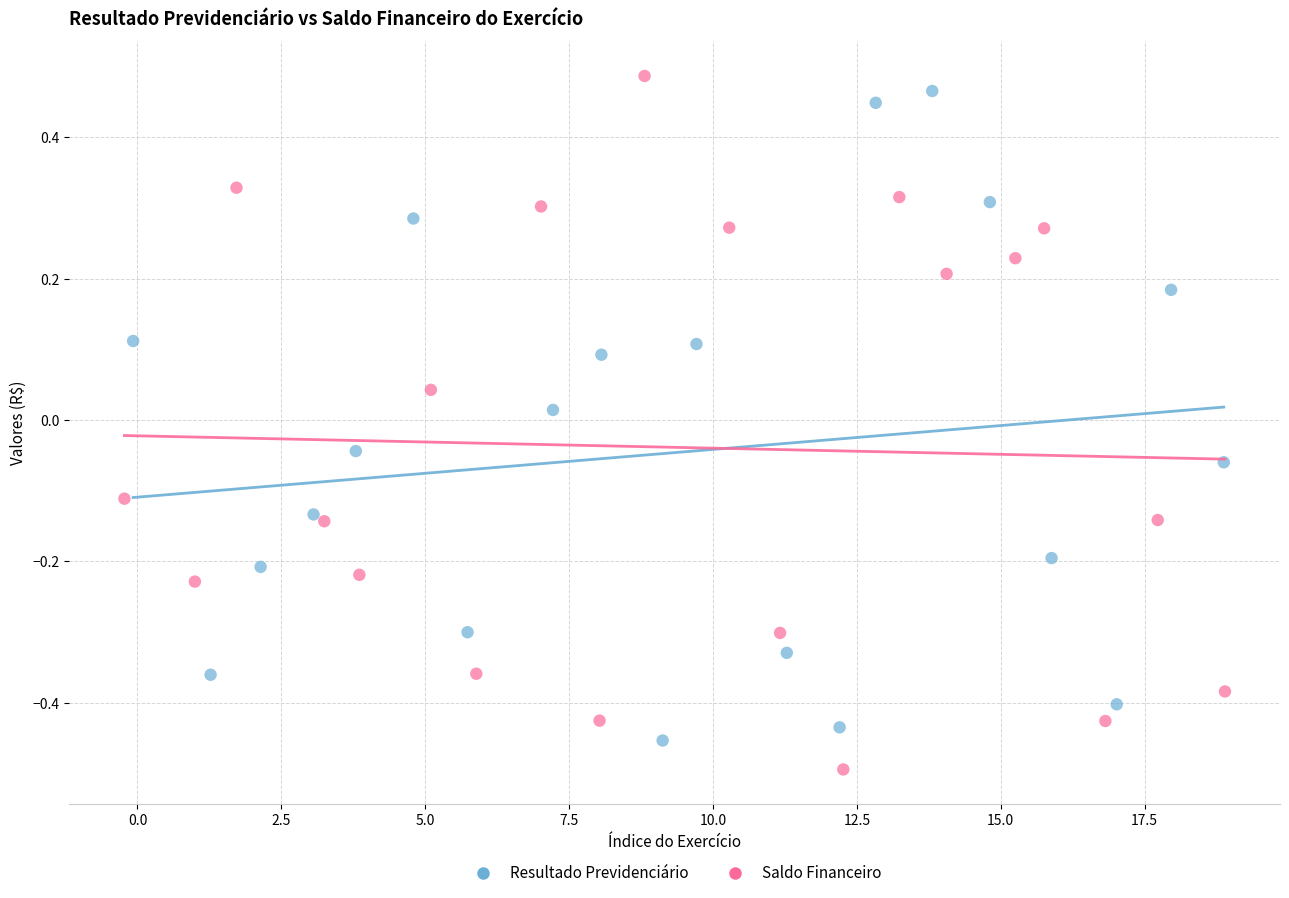

What are all the series names shown in the legend?

Resultado Previdenciário, Saldo Financeiro